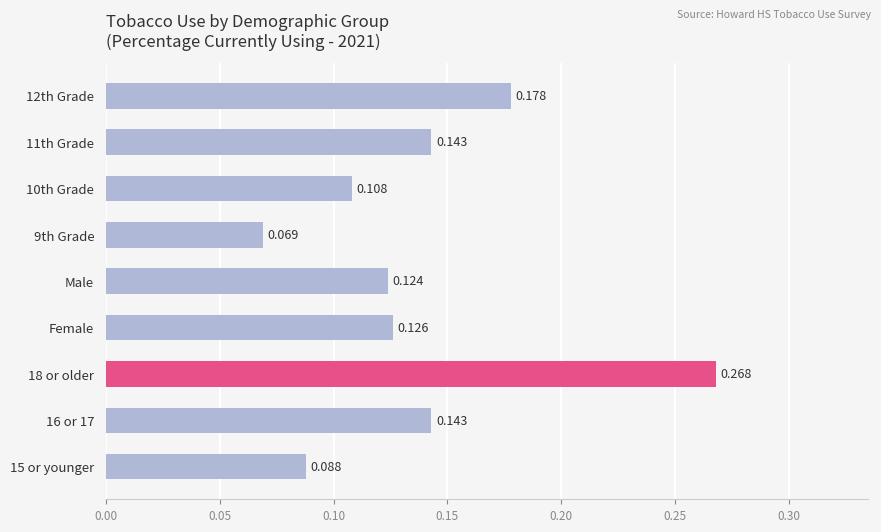

How many distinct data groups are displayed?

1